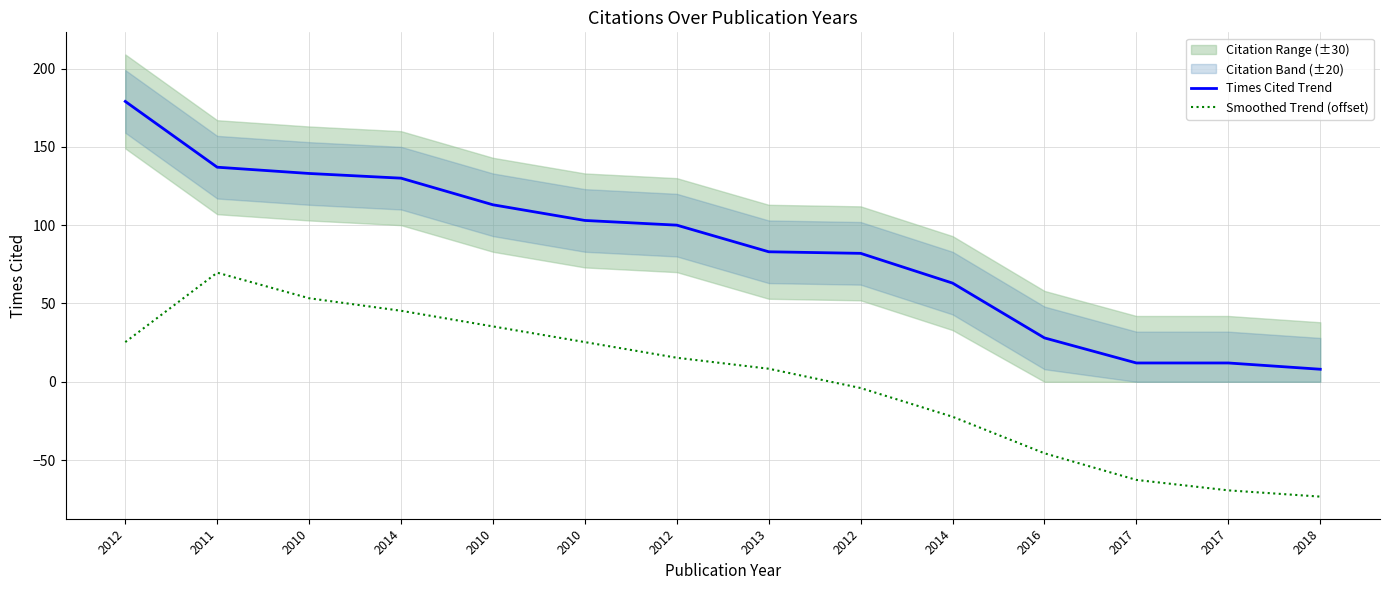

What is the difference between the highest and lowest values at 2018?

81.3